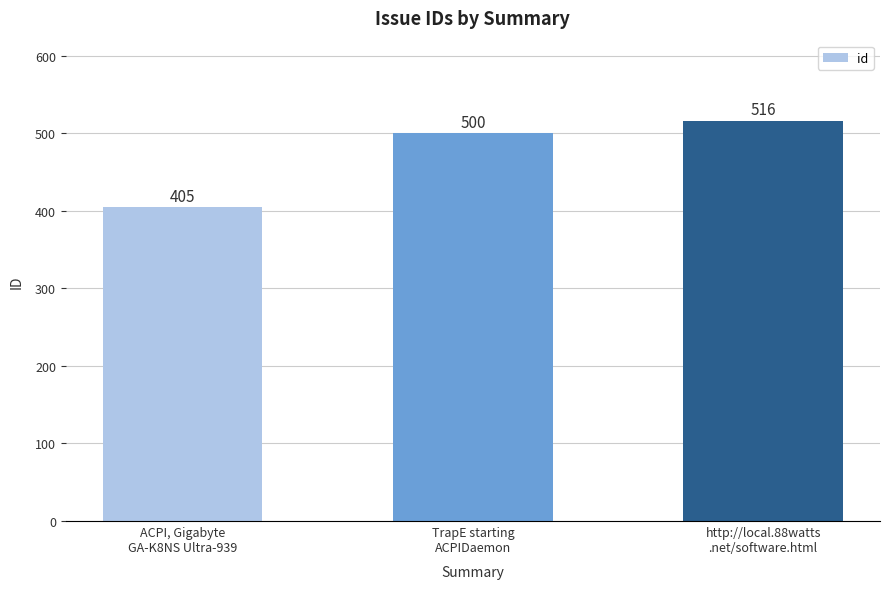

What is the label of the 3rd bar from the left?

http://local.88watts
.net/software.html